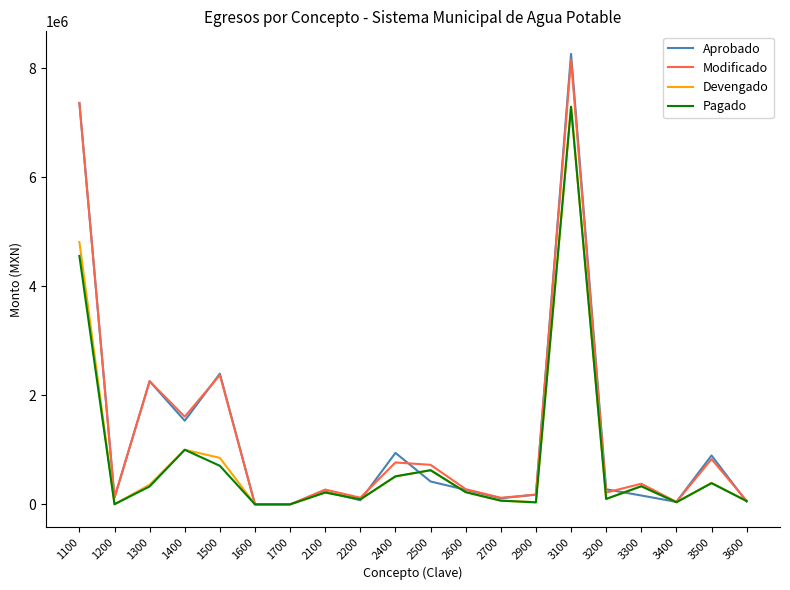

Where does the Devengado series first go above 223838?

1100